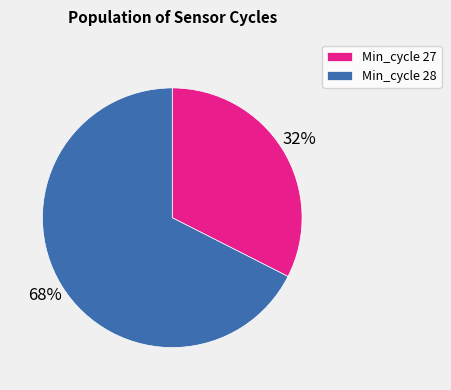

What is the largest slice in the pie chart?

Min_cycle 28